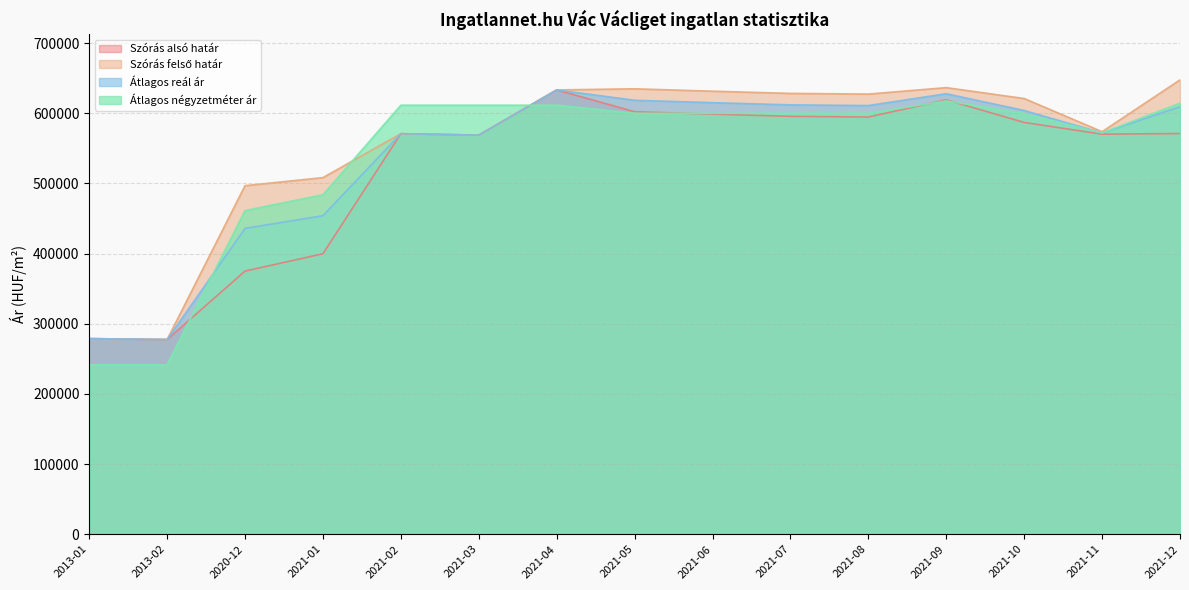

Which category has the lowest value across all series?

2013-01